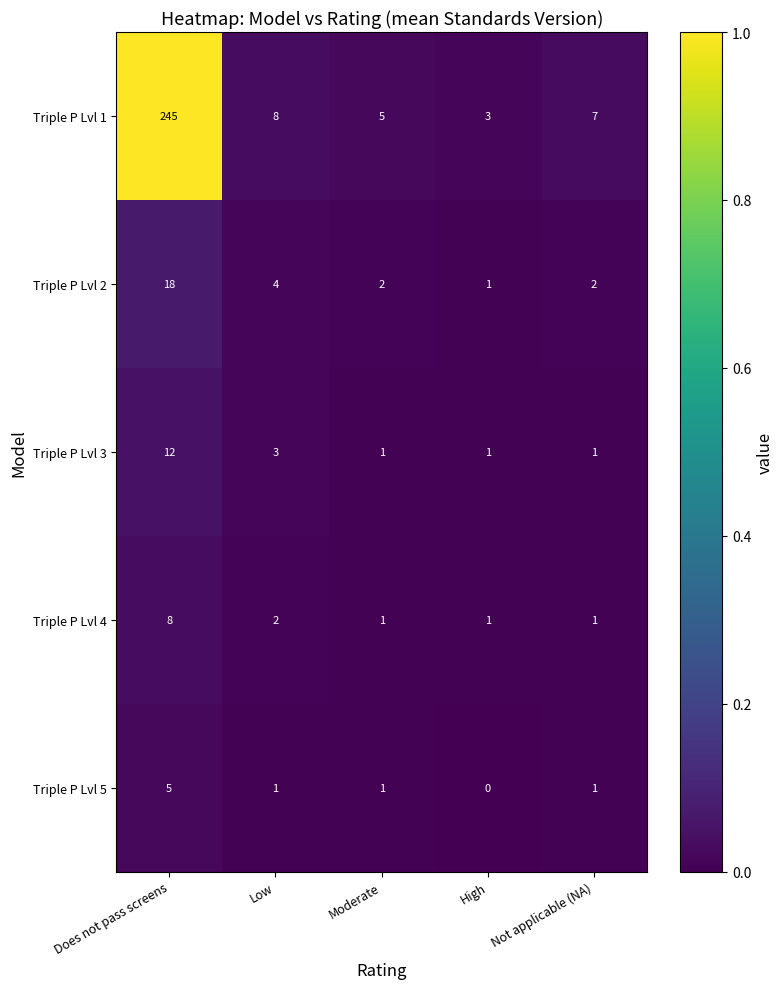

Which label corresponds to the largest value in the chart?

Does not pass screens